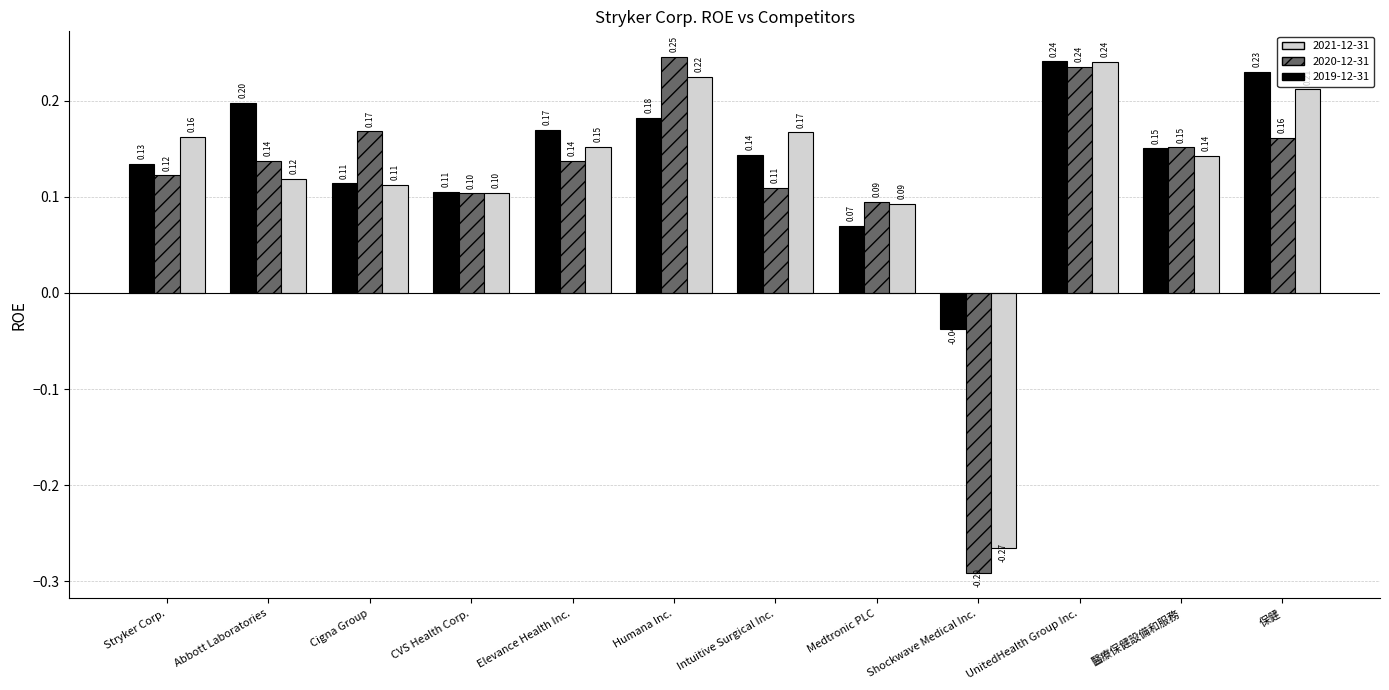

Count the 2021-12-31 values in the range 0 to 1.

11